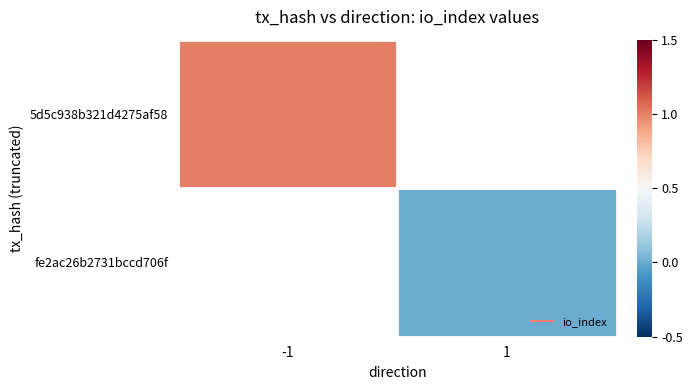

Which label corresponds to the largest value in the chart?

-1